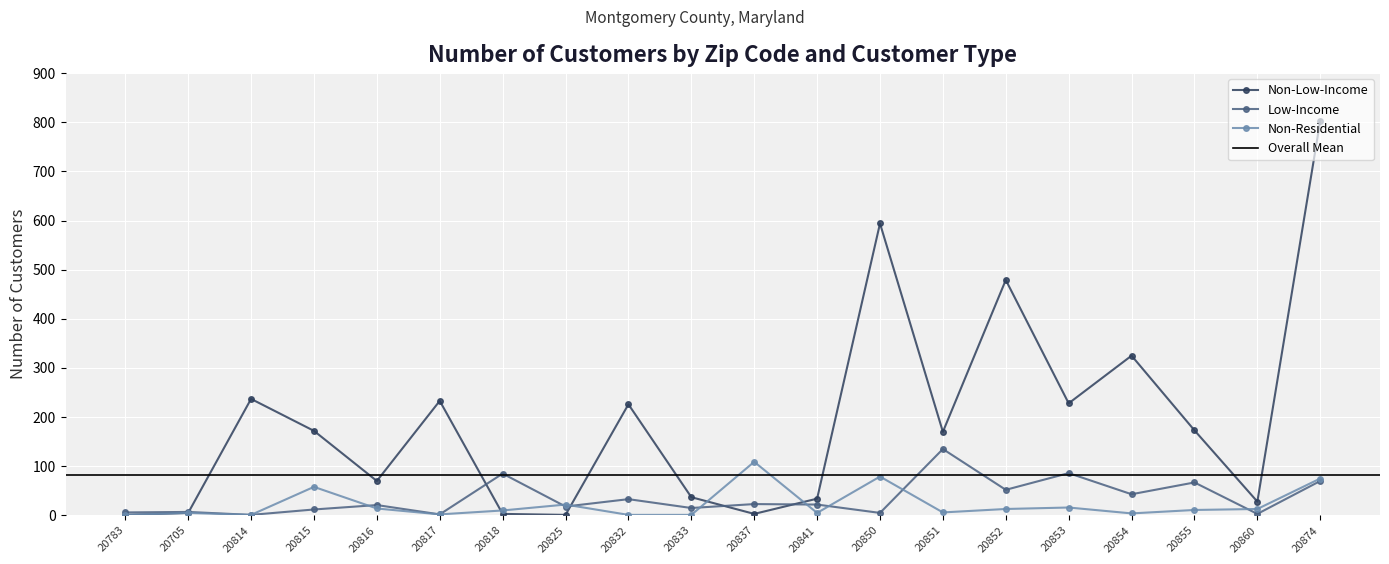

Reading left to right, extract all data points from this chart.

Non-Low-Income: 1	5	237	172	70	233	3	1	226	37	3	34	594	170	479	228	325	173	28	803
Low-Income: 6	7	1	12	21	2	85	18	33	15	23	22	5	135	52	86	43	67	3	70
Non-Residential: 1	5	1	58	14	2	10	22	1	1	109	5	79	6	13	16	4	11	13	75